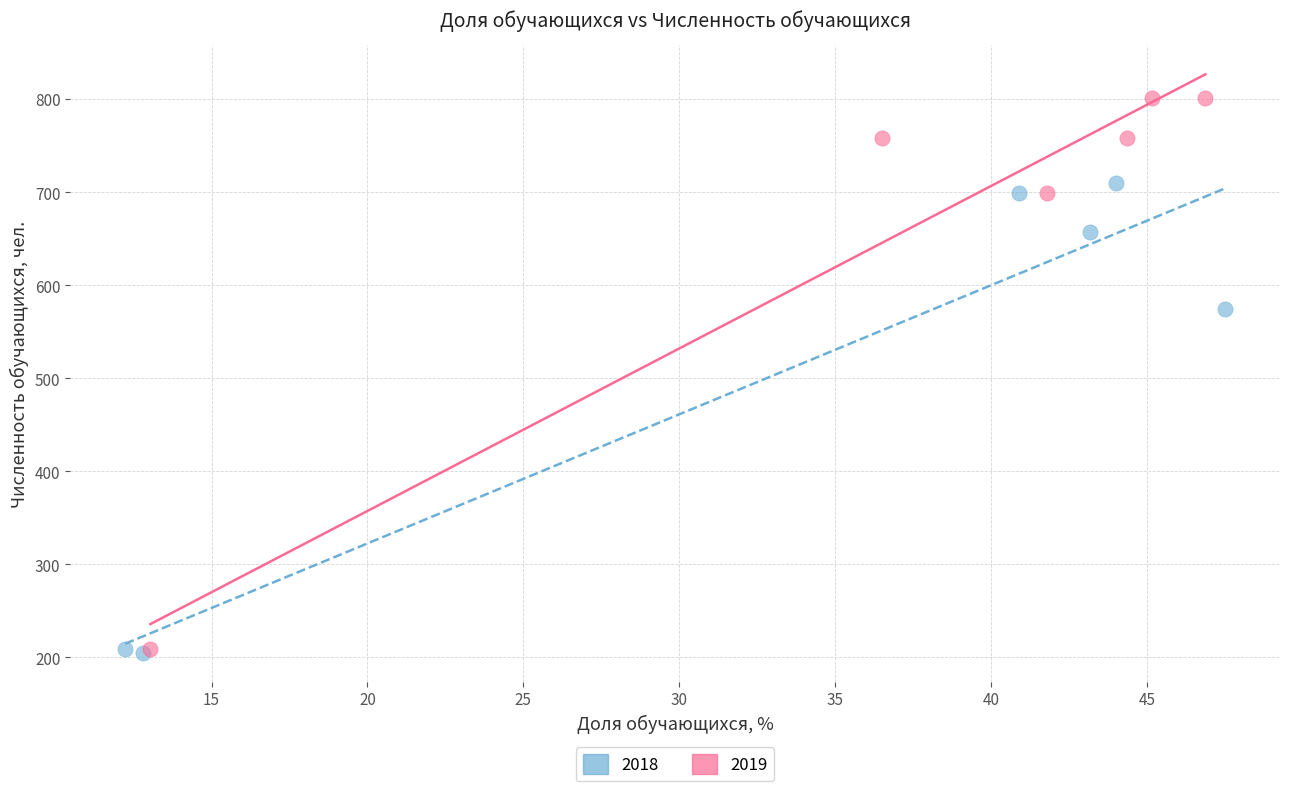

Which series has the largest Y range (max minus min)?

2019